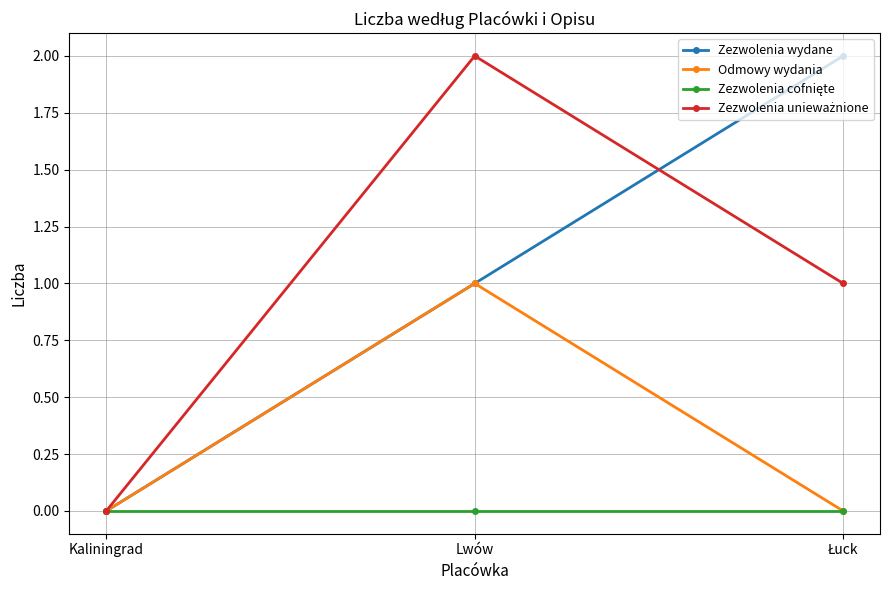

What is the total value across all series at Lwów?

4